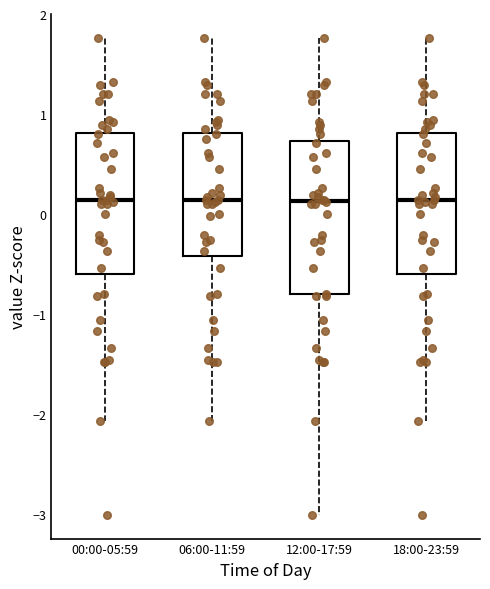

Where is the lower edge of the box for 06:00-11:59 on the y-axis? The values are not printed on the chart, so give them approximately, as read against the axis.

-0.4